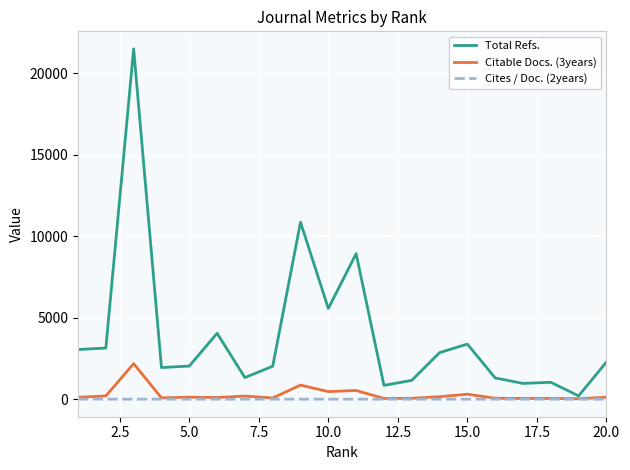

How many lines are shown in the chart?

3